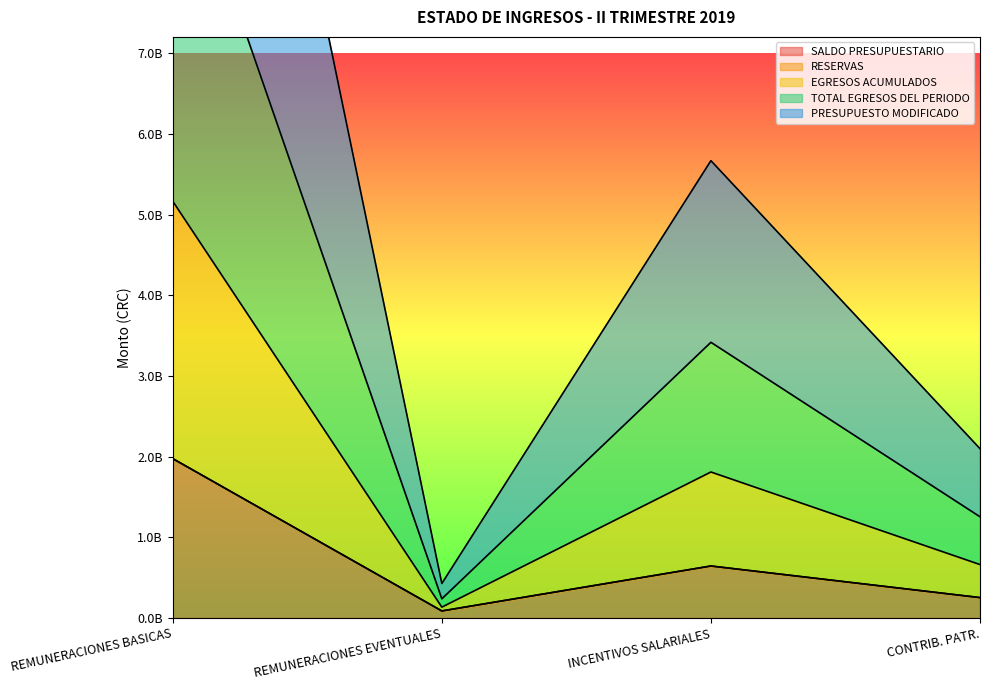

Reading left to right, list all the values displayed in this chart.

SALDO PRESUPUESTARIO: 1975147655.6	86792169.3	643981500.1	252313094.1
EGRESOS ACUMULADOS: 5166420140.0	133995589.2	1809483318.8	662035016.4
TOTAL EGRESOS DEL PERIODO: 16531305546.4	427030619.9	5668981058.7	2098717280.3
PRESUPUESTO MODIFICADO: 9861289015.4	237117019.9	3417241438.7	1254219601.3